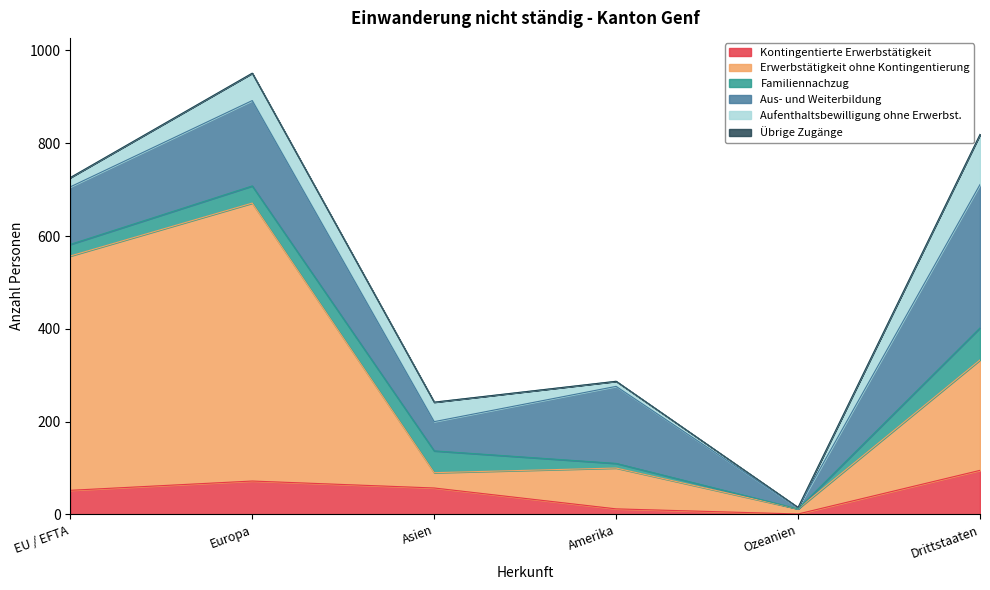

The value of Kontingentierte Erwerbstätigkeit at Europa is 111. True or false?

False